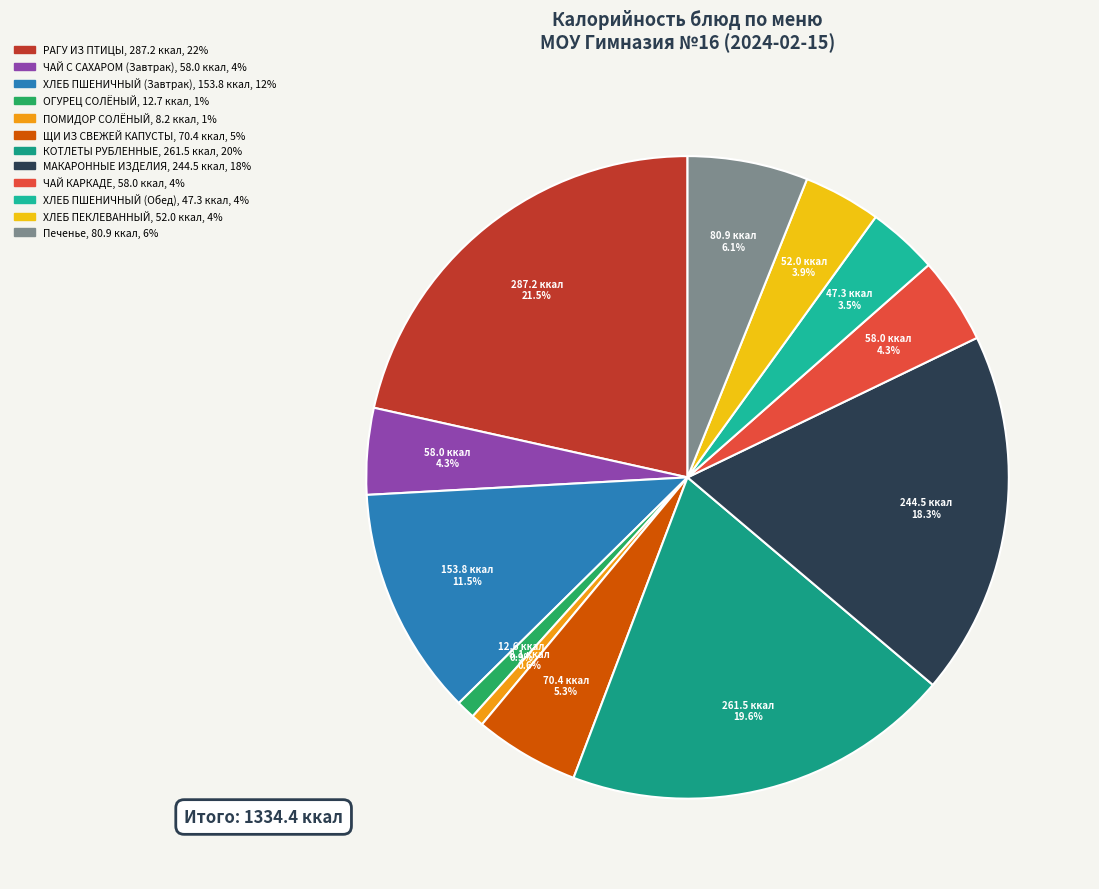

Count the number of slices in the pie.

12